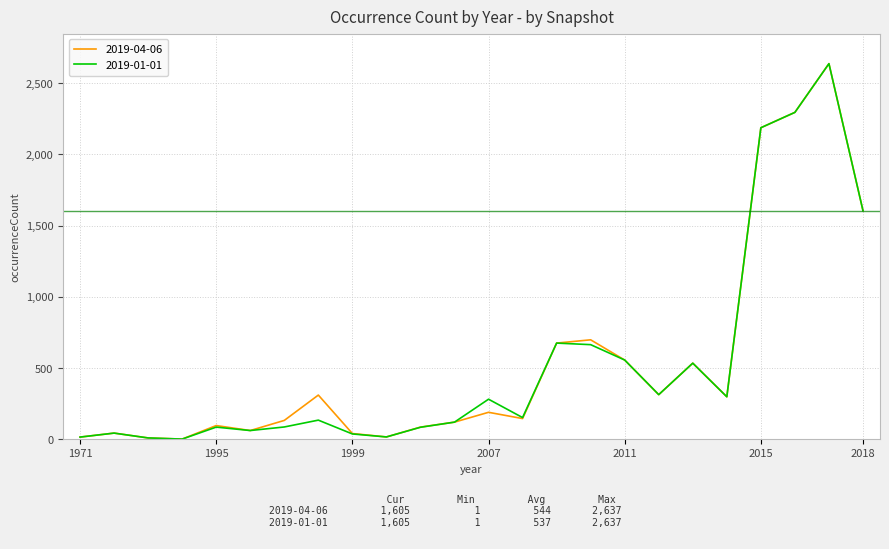

How many lines are shown in the chart?

2